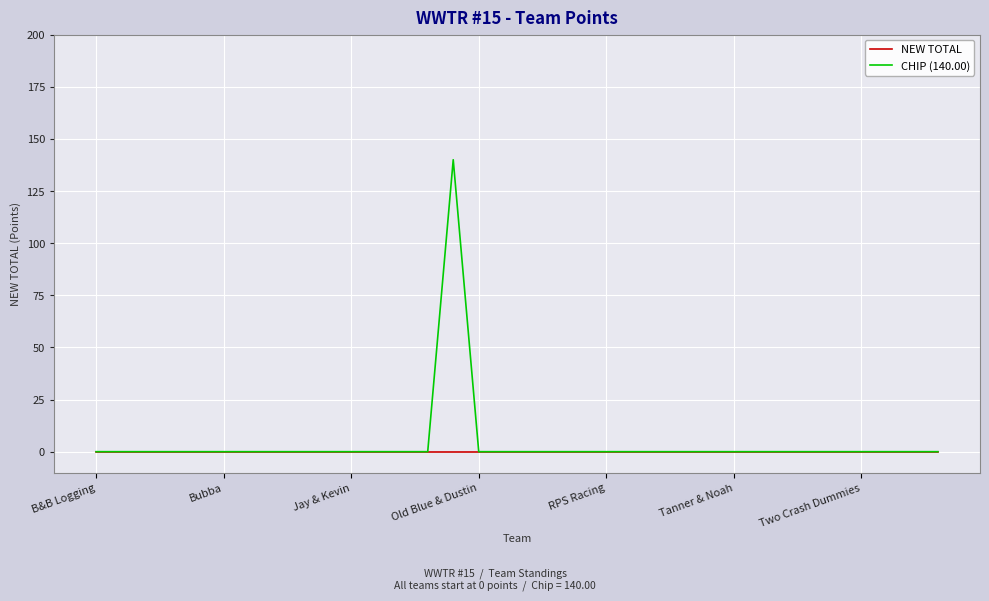

Does the chart display data point markers on the line(s)?

No